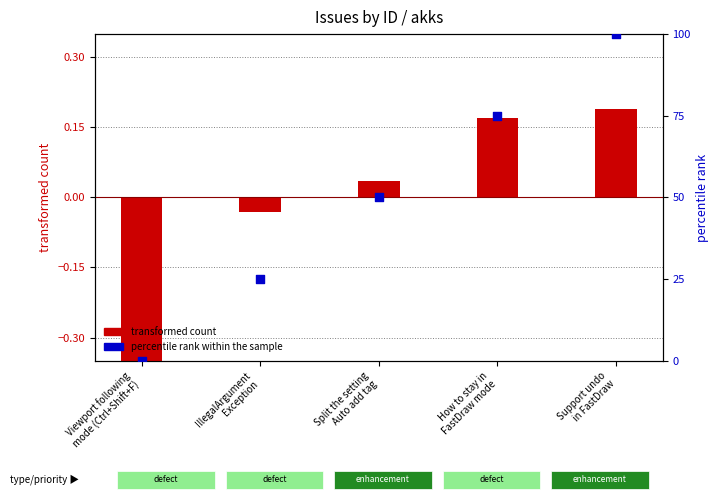

What are all the series names shown in the legend?

transformed count, percentile rank within the sample